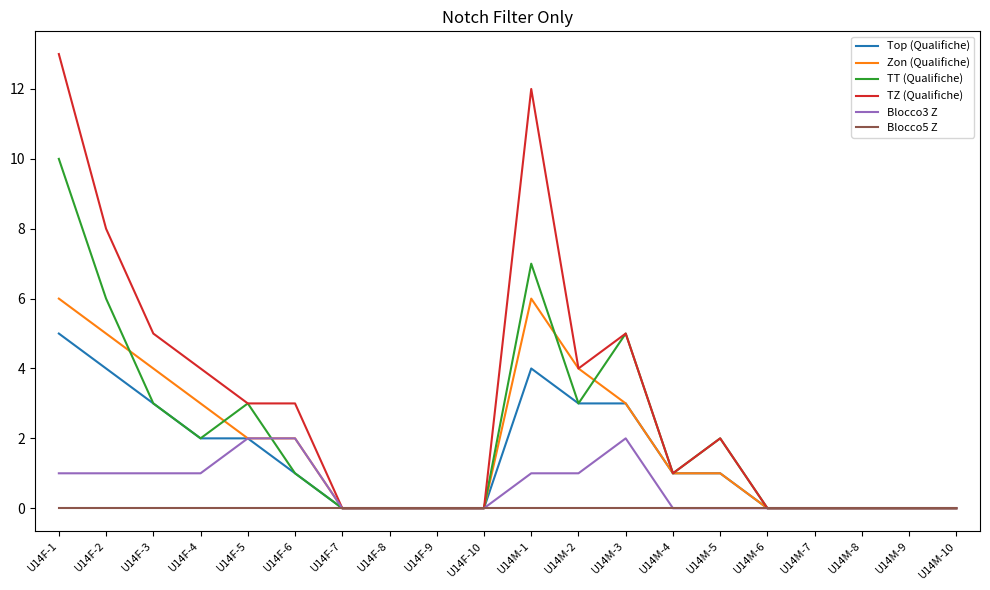

List the series in order of their peak value, highest first.

TZ (Qualifiche), TT (Qualifiche), Zon (Qualifiche), Top (Qualifiche), Blocco3 Z, Blocco5 Z